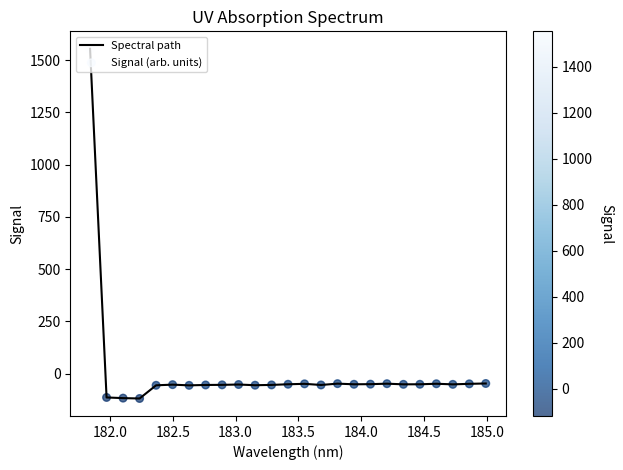

What is the maximum value shown in the chart?

1554.4